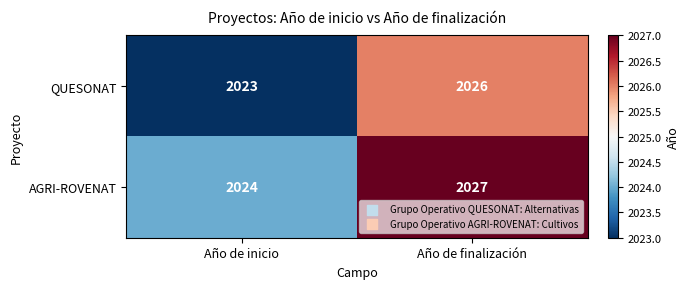

True or false: AGRI-ROVENAT has a value of 2632 at Año de inicio.

False